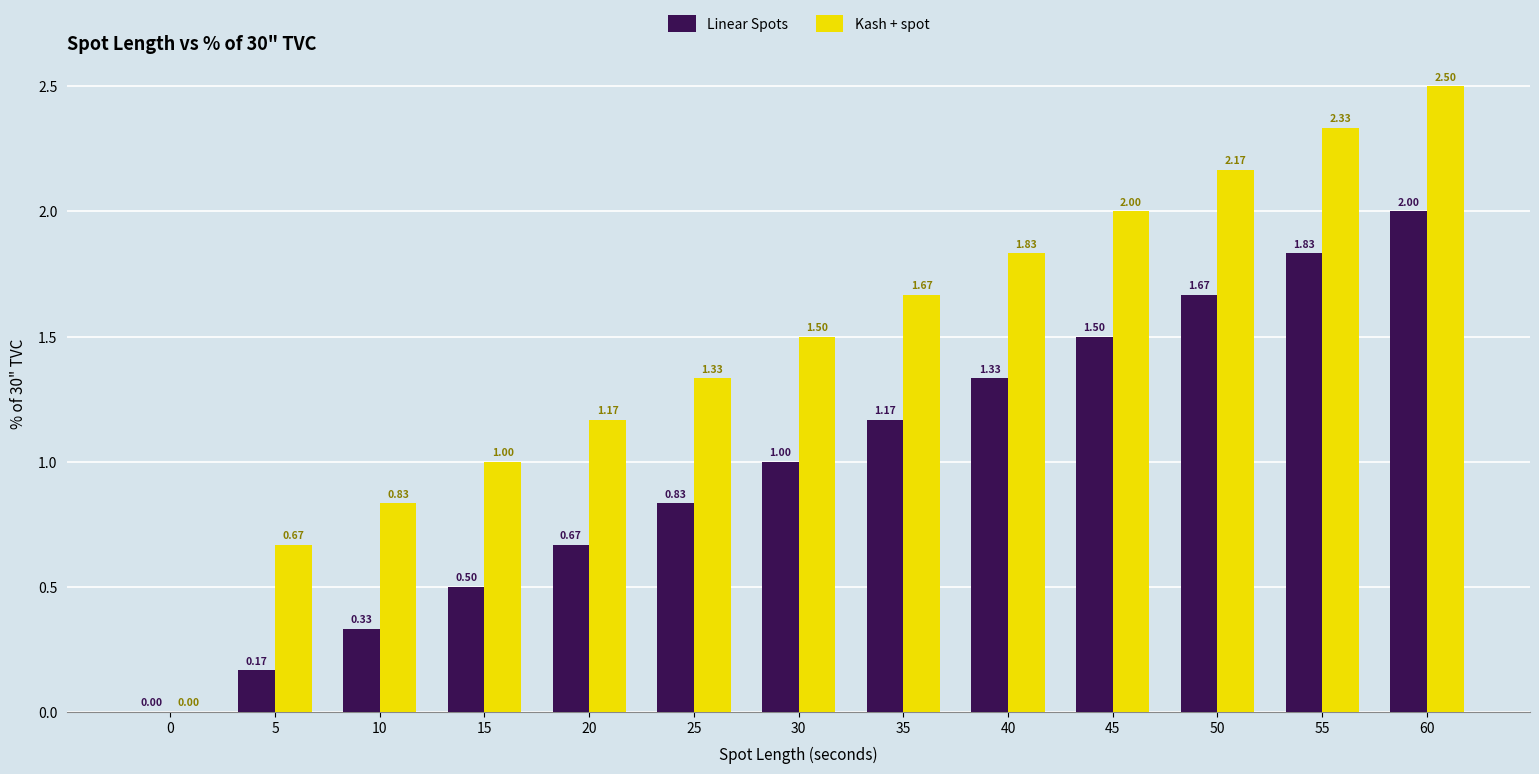

What is the sum of all Kash + spot values?

19.0